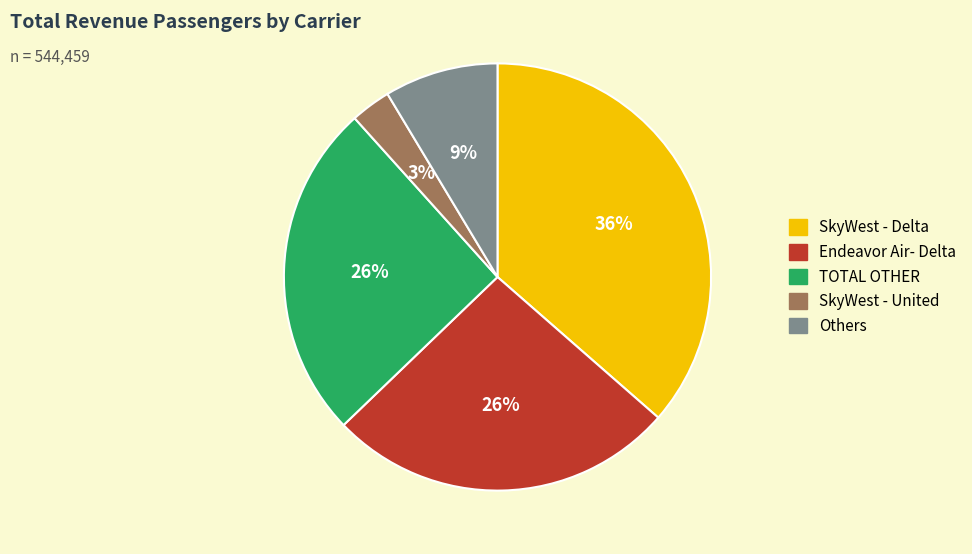

Does SkyWest - United account for over 50% of the chart?

No